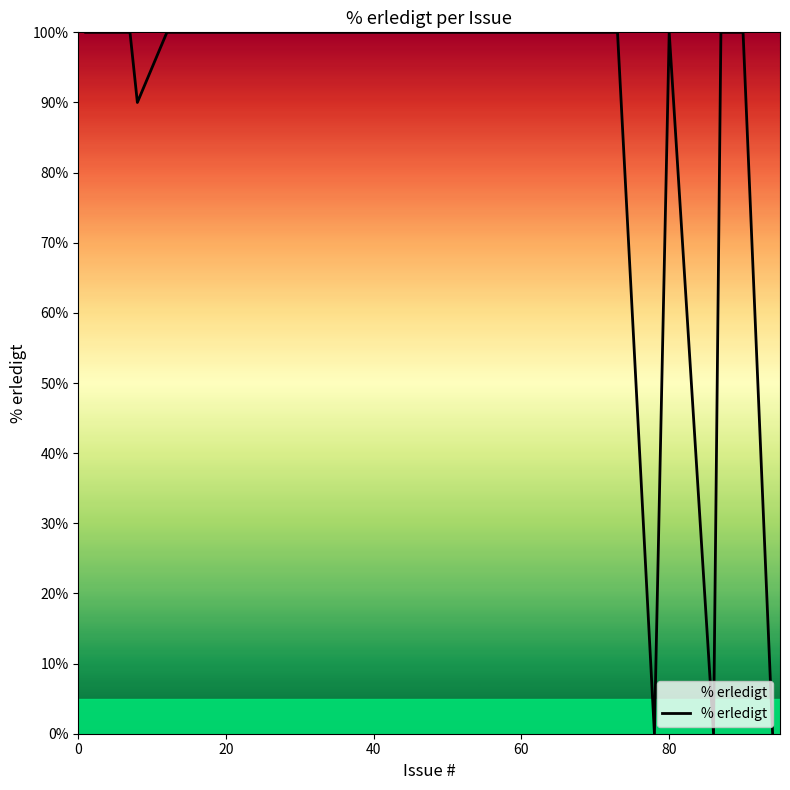

What is the difference between the maximum and minimum values?

100